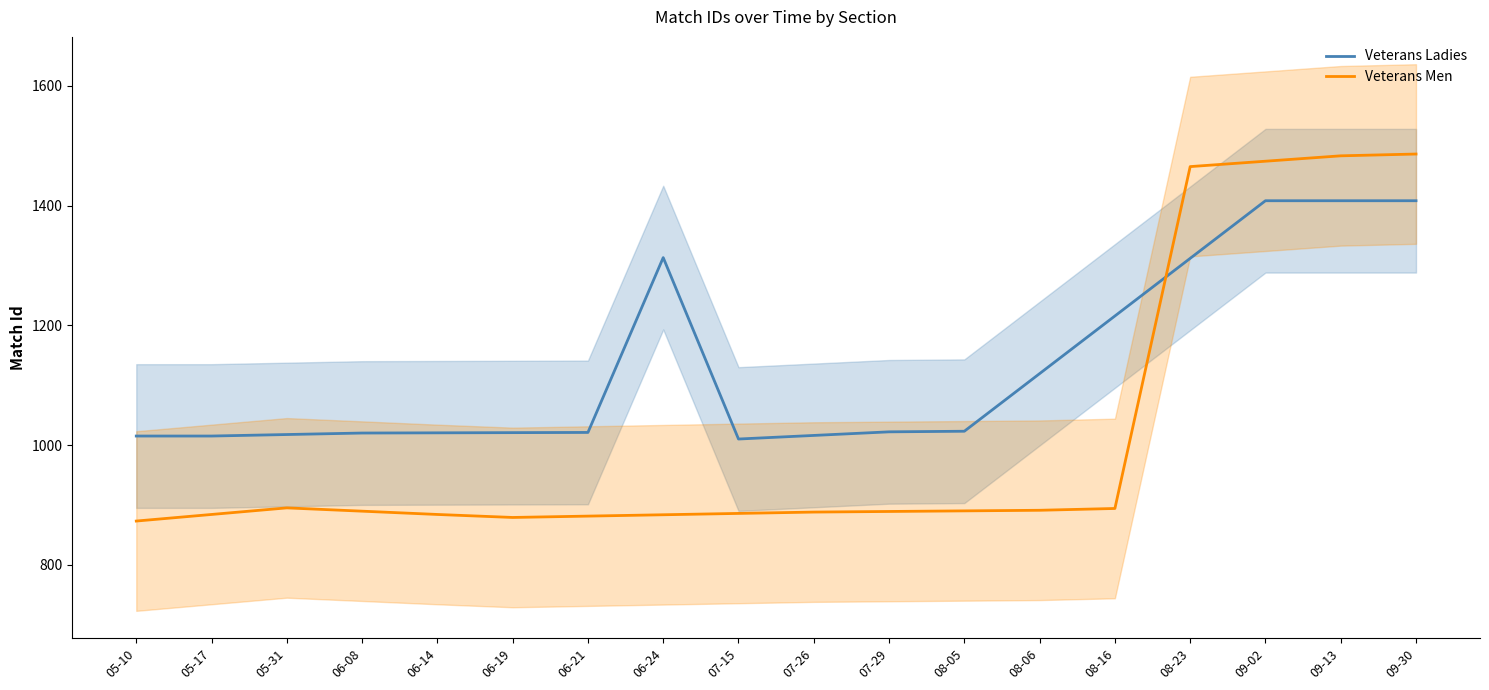

What is the total value across all series at 08-23?

2776.8